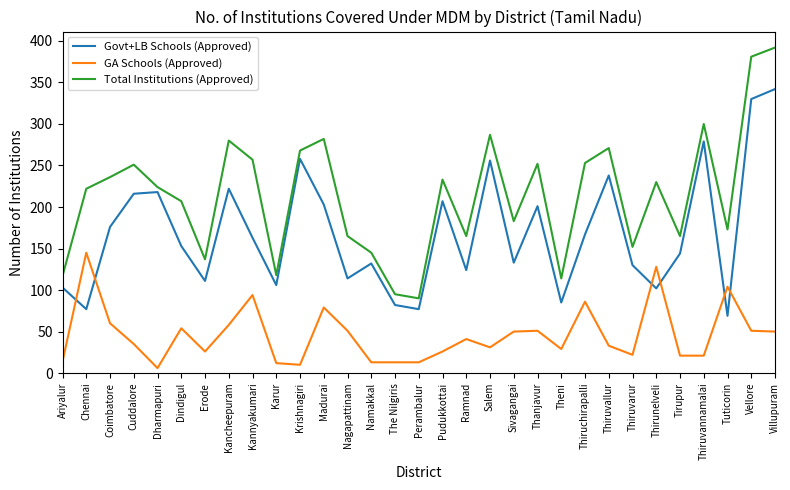

Read the GA Schools (Approved) value at Dindigul, to the nearest 10.

50